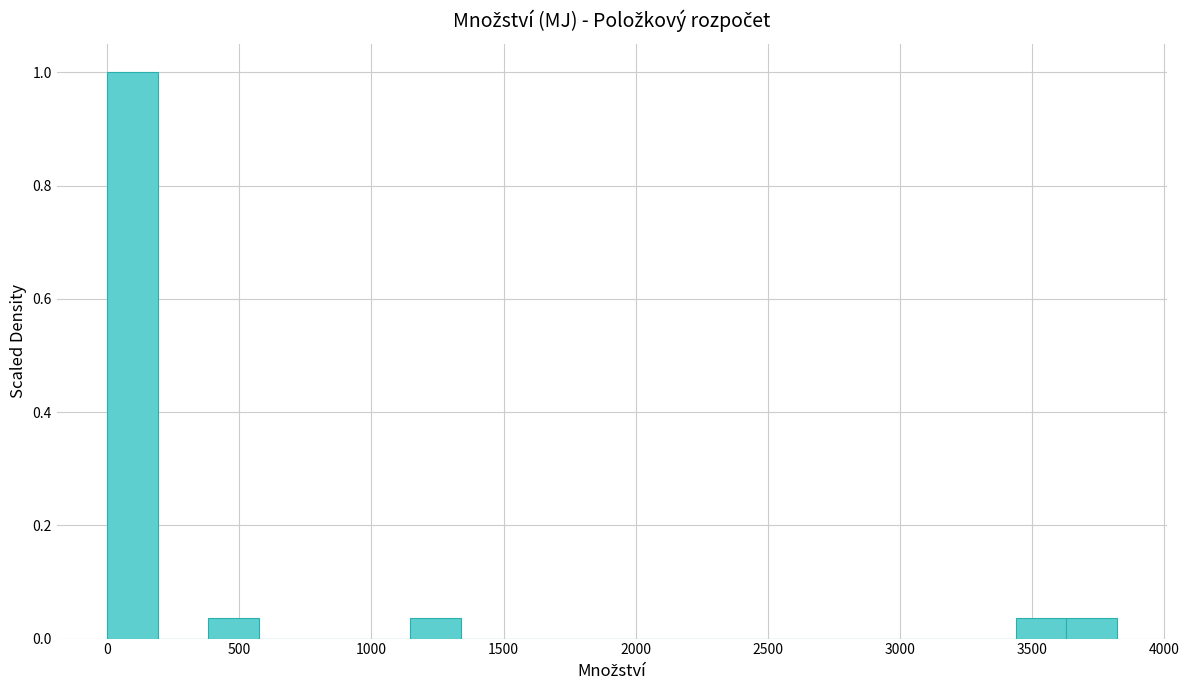

Around what value on the x-axis is the tallest bar? Give the approximate position of its centre, as read against the axis.

100